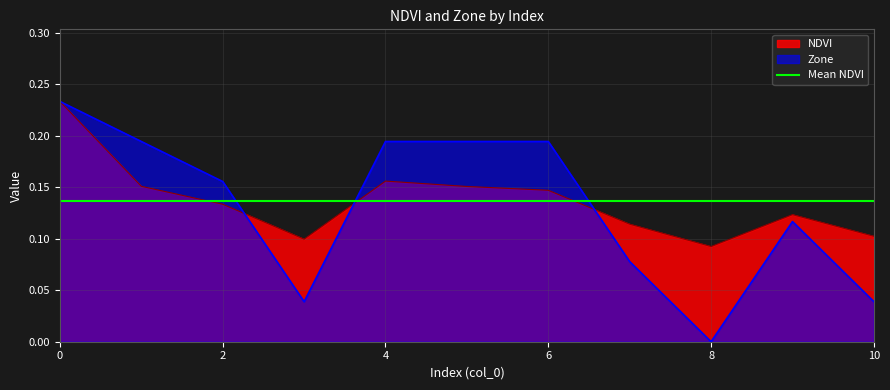

The value of Zone at 2 is 0.1. True or false?

False